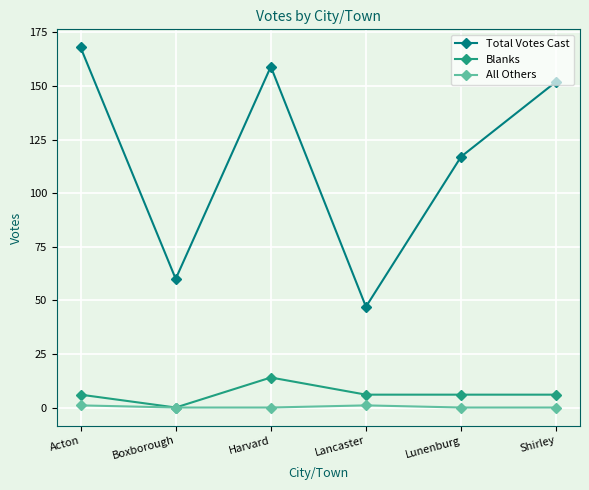

Reading left to right, extract all data points from this chart.

Total Votes Cast: Acton=168	Boxborough=60	Harvard=159	Lancaster=47	Lunenburg=117	Shirley=152
Blanks: Acton=6	Boxborough=0	Harvard=14	Lancaster=6	Lunenburg=6	Shirley=6
All Others: Acton=1	Boxborough=0	Harvard=0	Lancaster=1	Lunenburg=0	Shirley=0